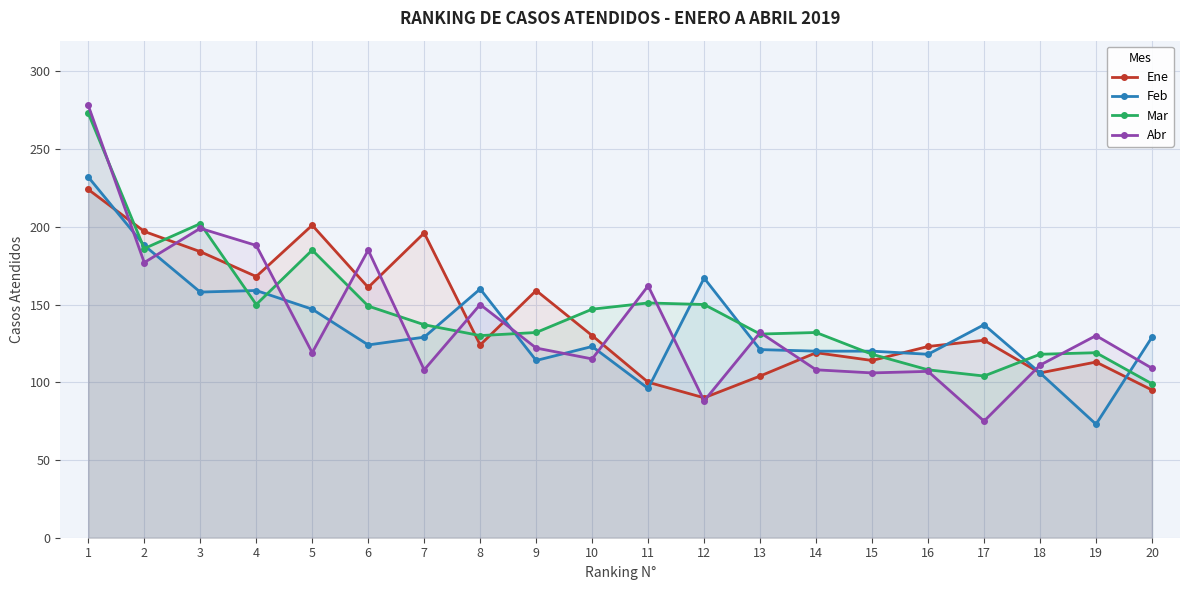

The Abr series shows 199 at 3. True or false?

True